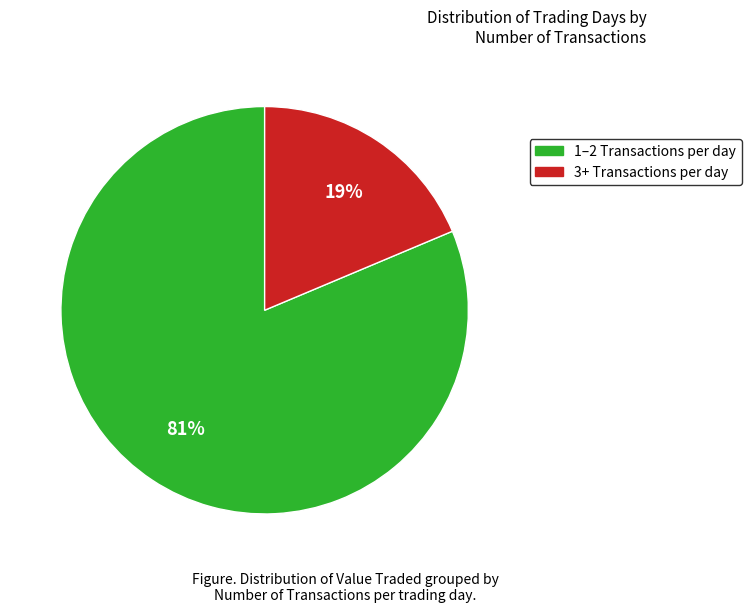

Does any single category account for the majority?

Yes